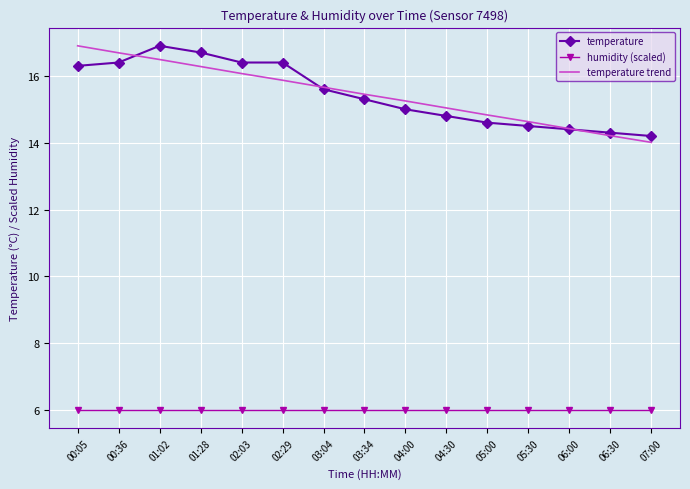

What is the difference between the highest and lowest values at 05:00?

8.8